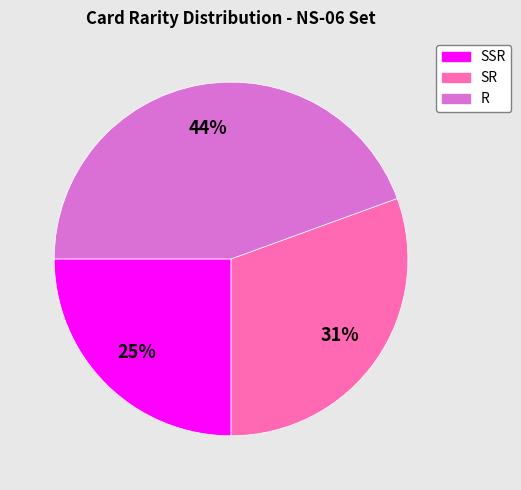

How many slices are in this pie chart?

3